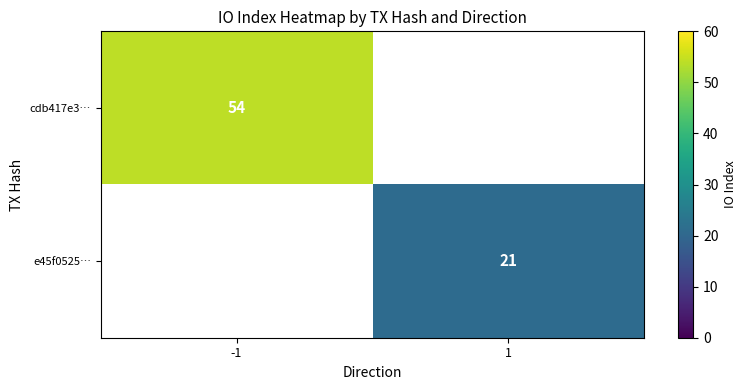

Is it true that cdb417e3… equals 54 at -1?

True